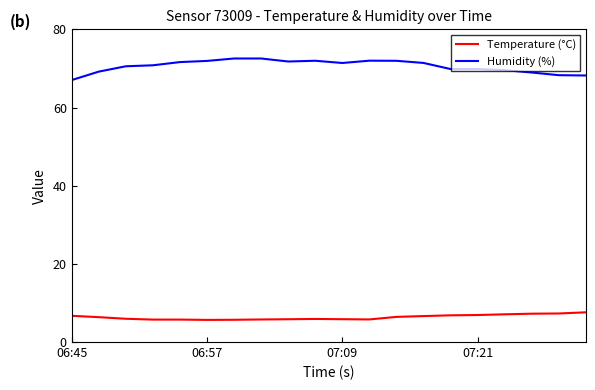

List the series in order of their peak value, lowest first.

Temperature (°C), Humidity (%)